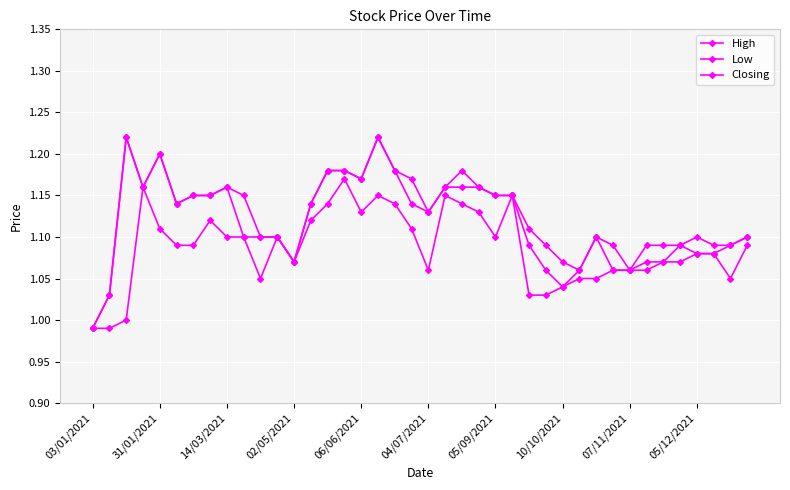

True or false: Closing and High cross at least once.

False